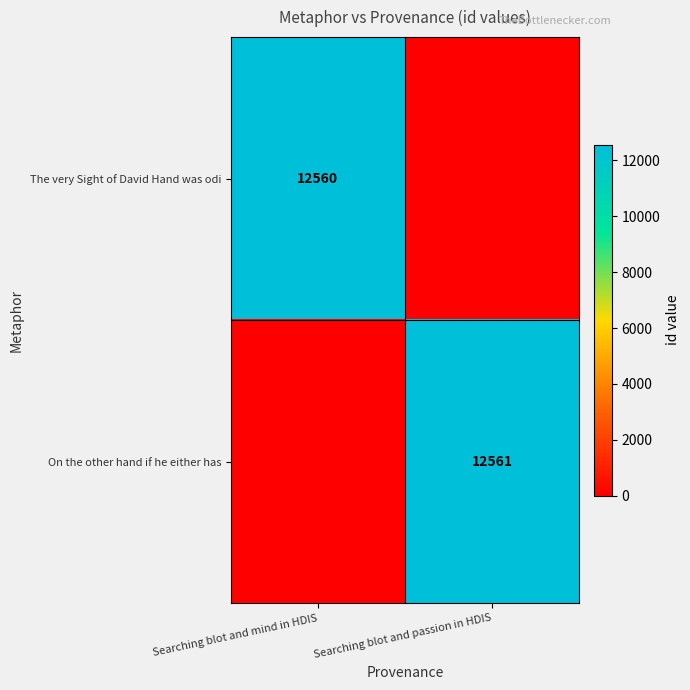

What is the spread (max minus min) of values at Searching blot and passion in HDIS?

12561